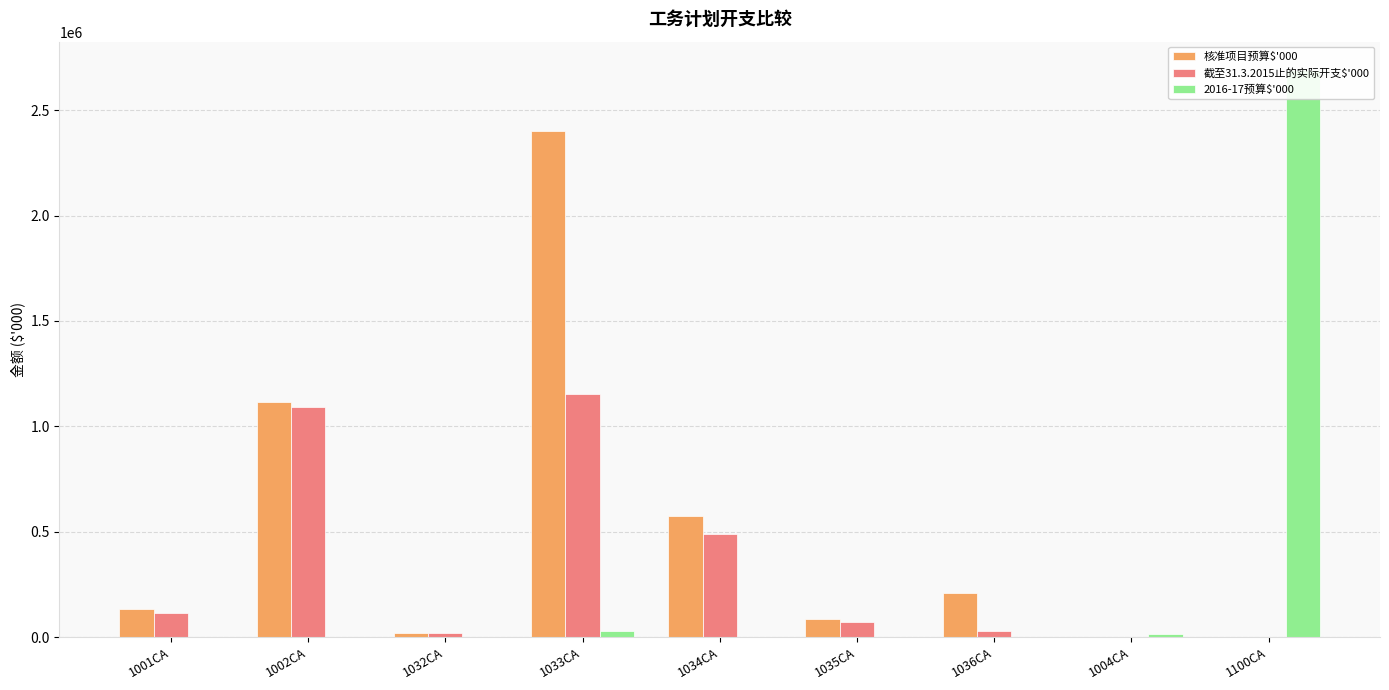

What position from the right is 1100CA?

1